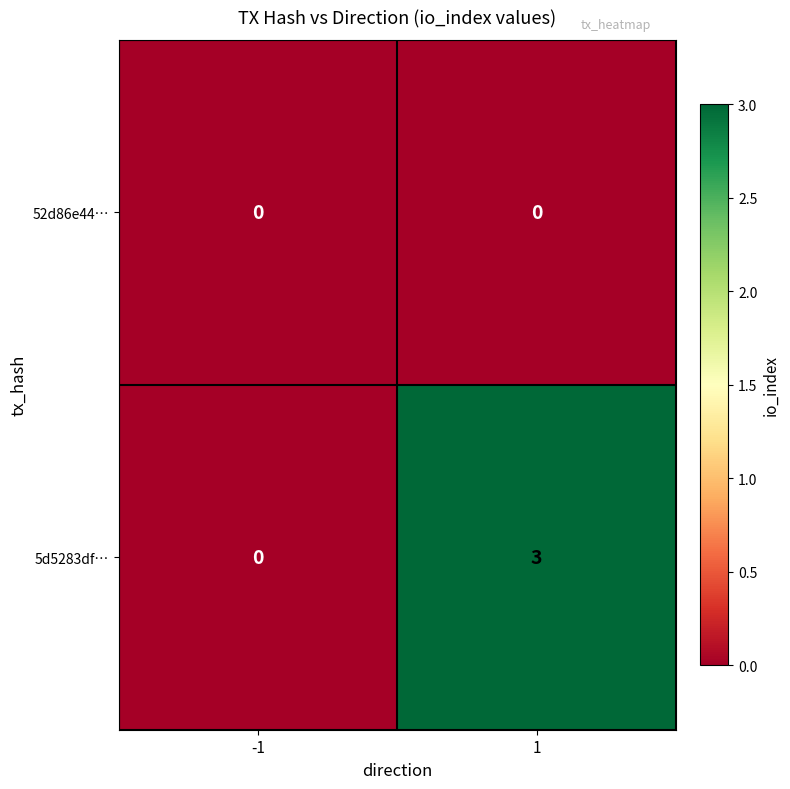

Which series has the largest total across all categories?

5d5283df…